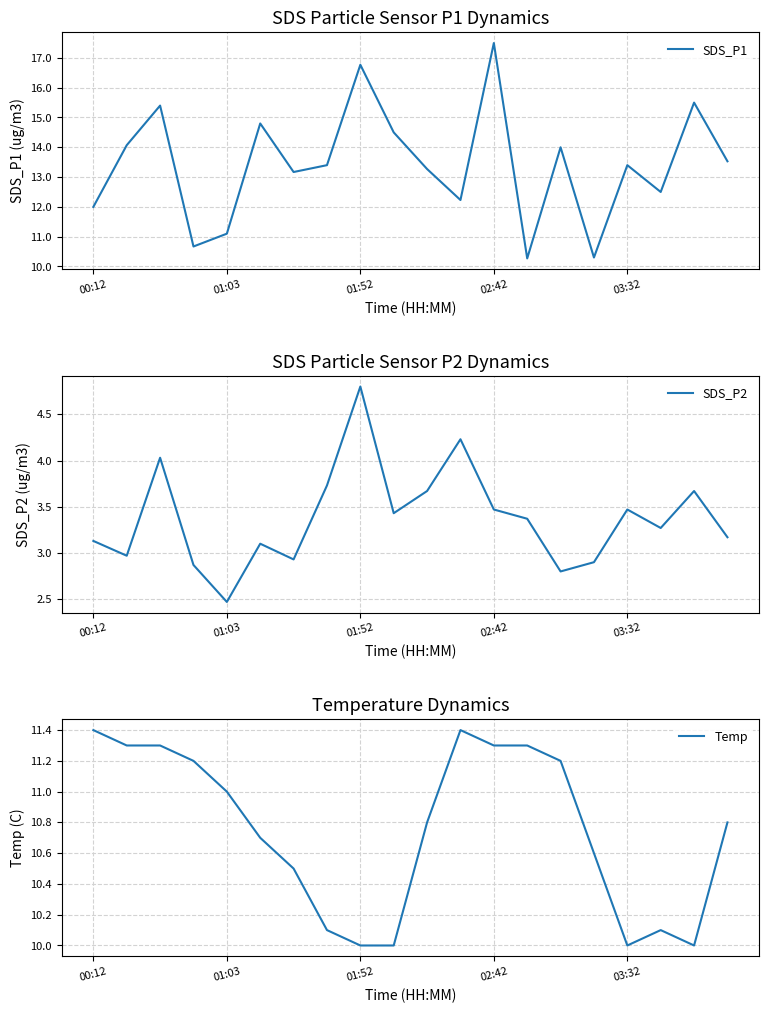

Between 01:03 and 01:52, which series saw the biggest shift?

SDS_P1